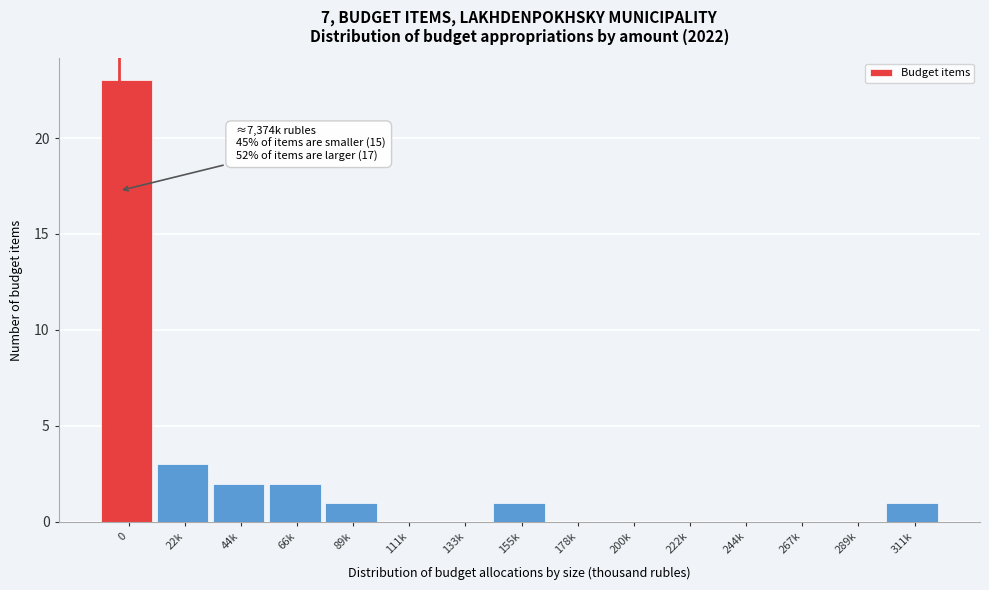

Reading right to left, list all the values displayed in this chart.

311k=1	289k=0	267k=0	244k=0	222k=0	200k=0	178k=0	155k=1	133k=0	111k=0	89k=1	66k=2	44k=2	22k=3	0=23